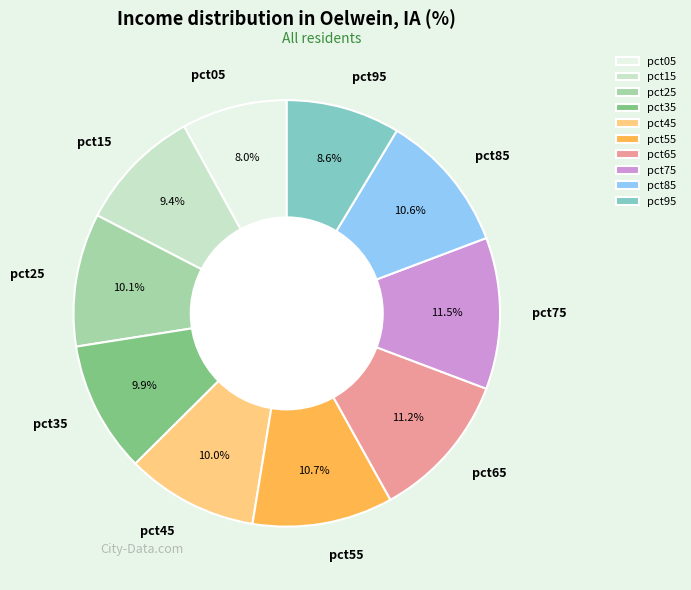

Is the sum of pct65 and pct55 greater than half?

No